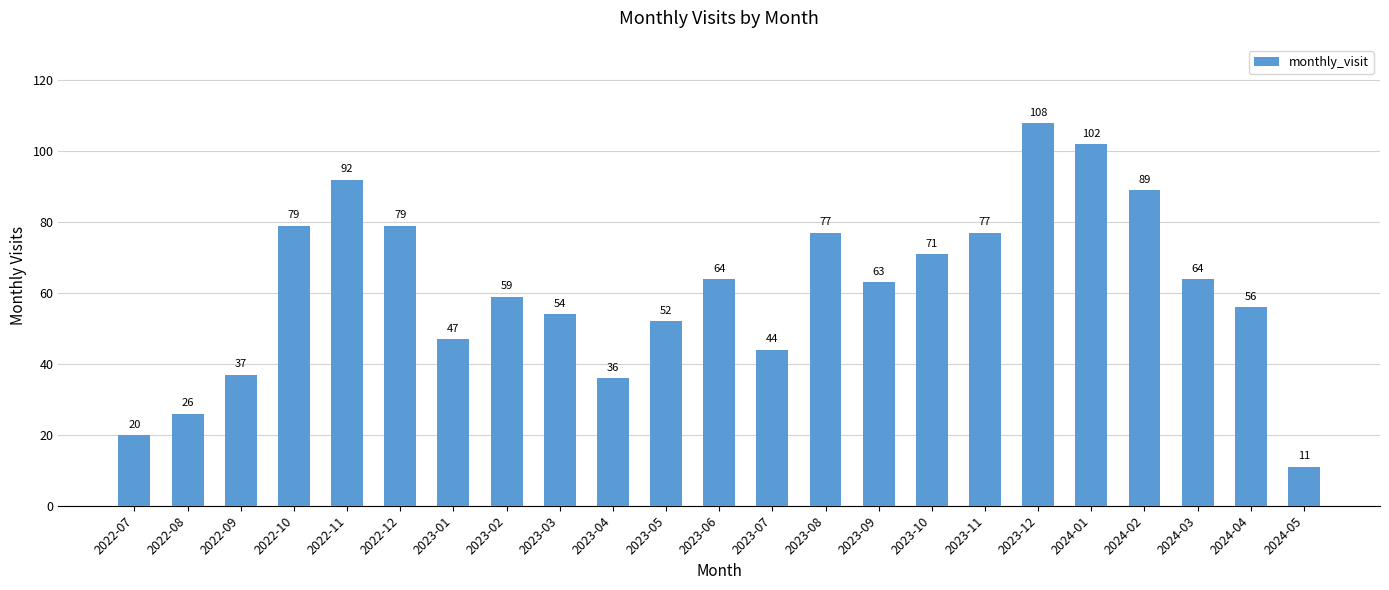

The value at 2023-05 is 86. True or false?

False